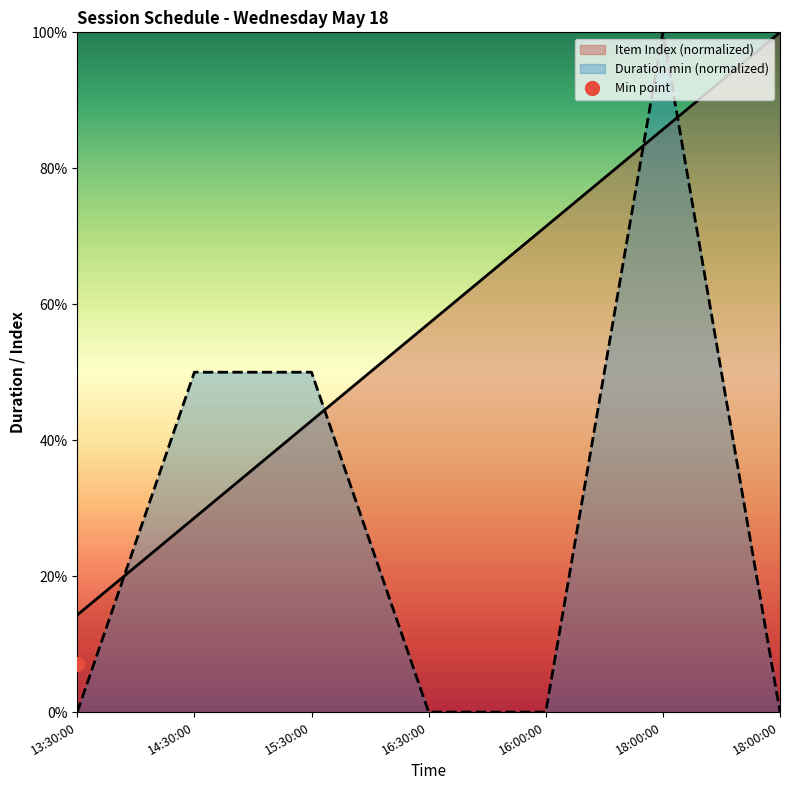

How many values in the Item Index series exceed 57?

4